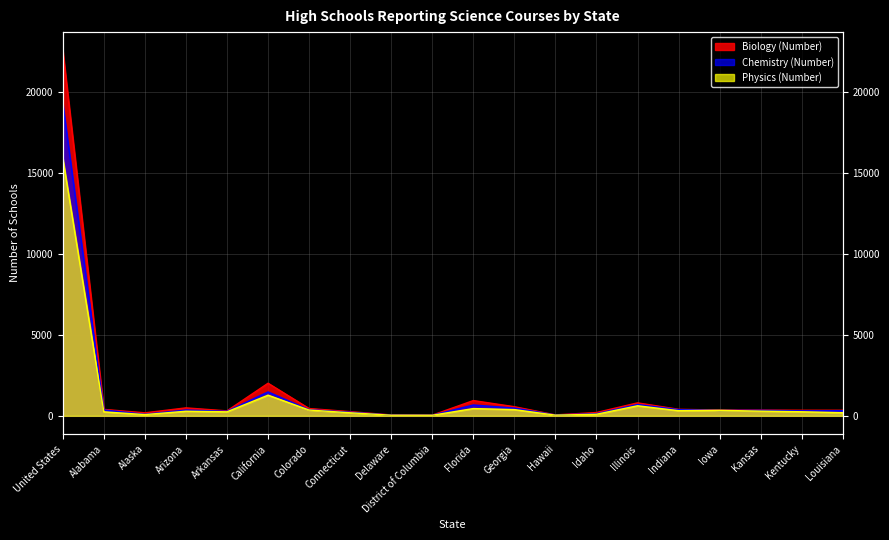

Rank the series by their average value, from highest to lowest.

Biology (Number), Chemistry (Number), Physics (Number)